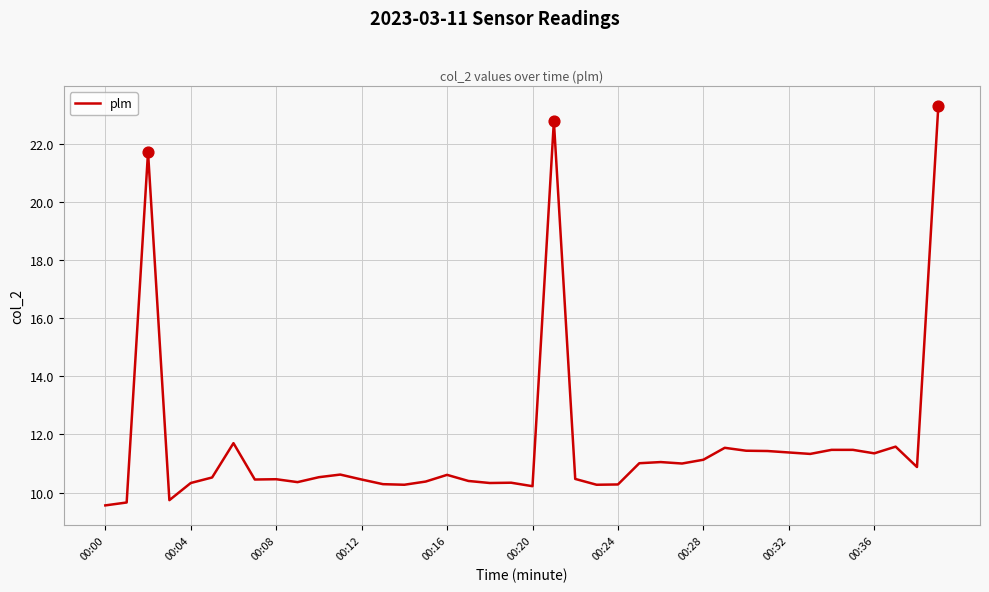

What is the difference between the maximum and minimum values?

13.7